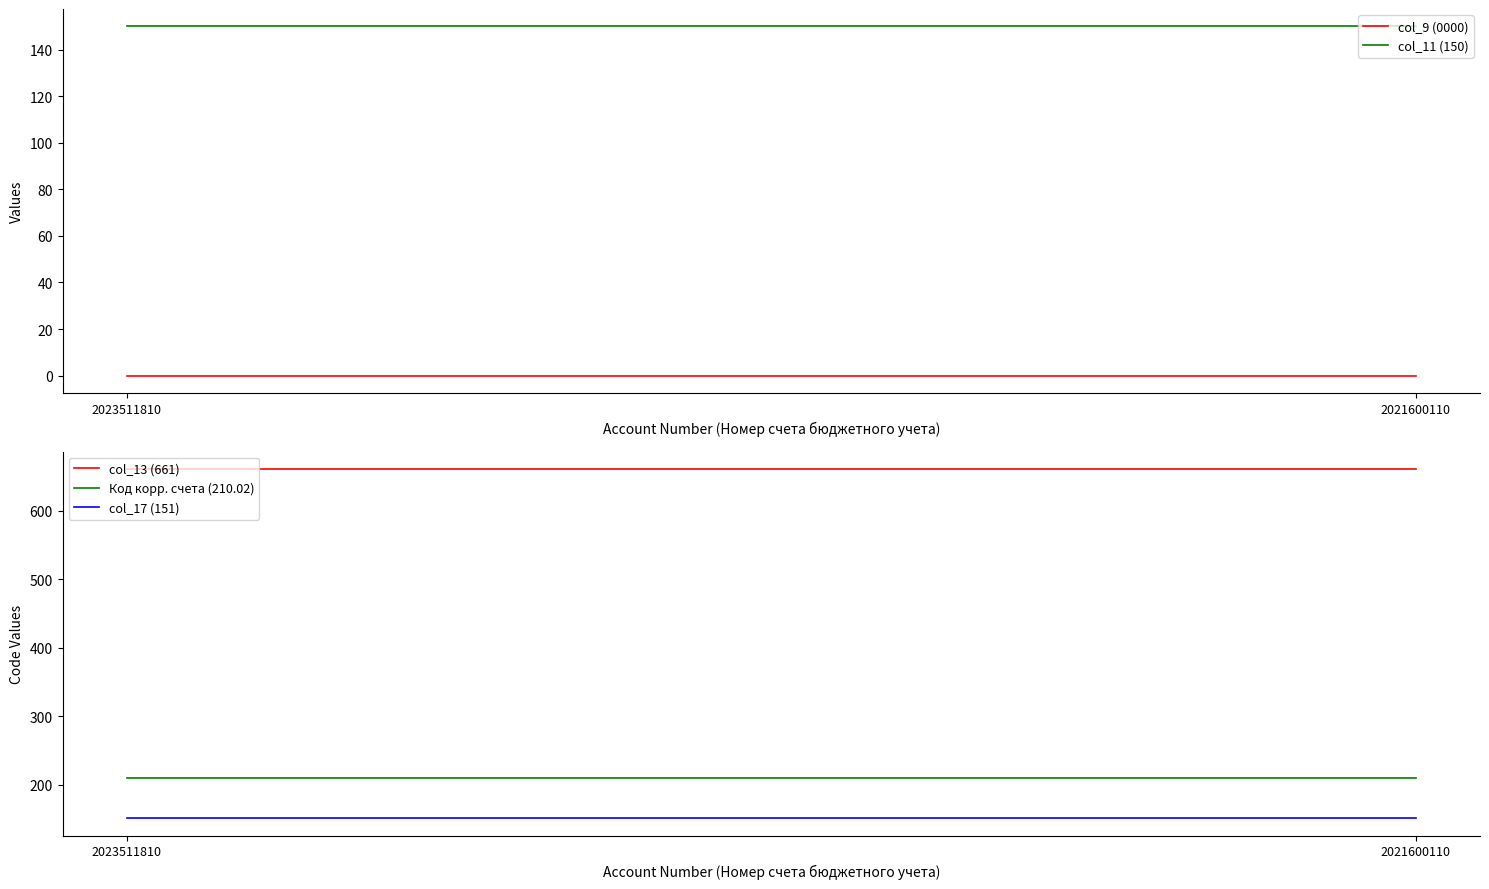

What is the total value across all series at 2021600110?

1172.0